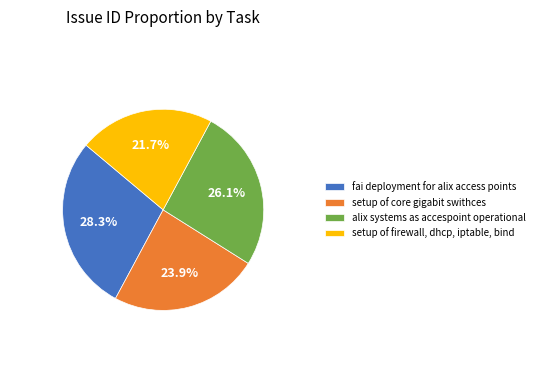

Which has a higher value, setup of core gigabit swithces or alix systems as accespoint operational?

alix systems as accespoint operational